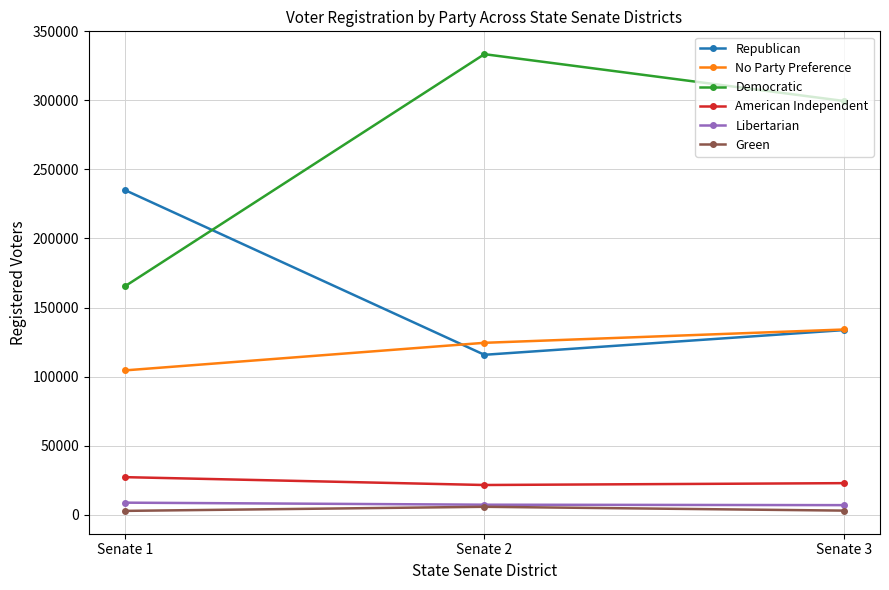

What is the spread (max minus min) of values at Senate 2?

327883